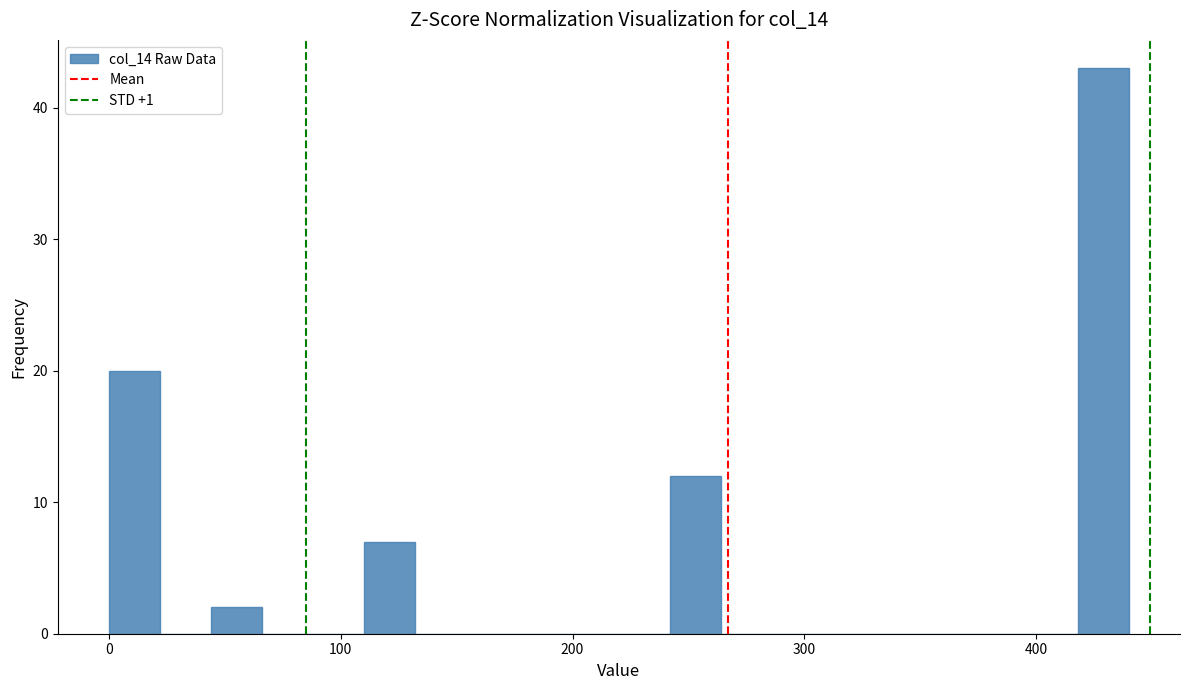

Read against the x-axis, roughly where is the centre of the tallest bar?

430